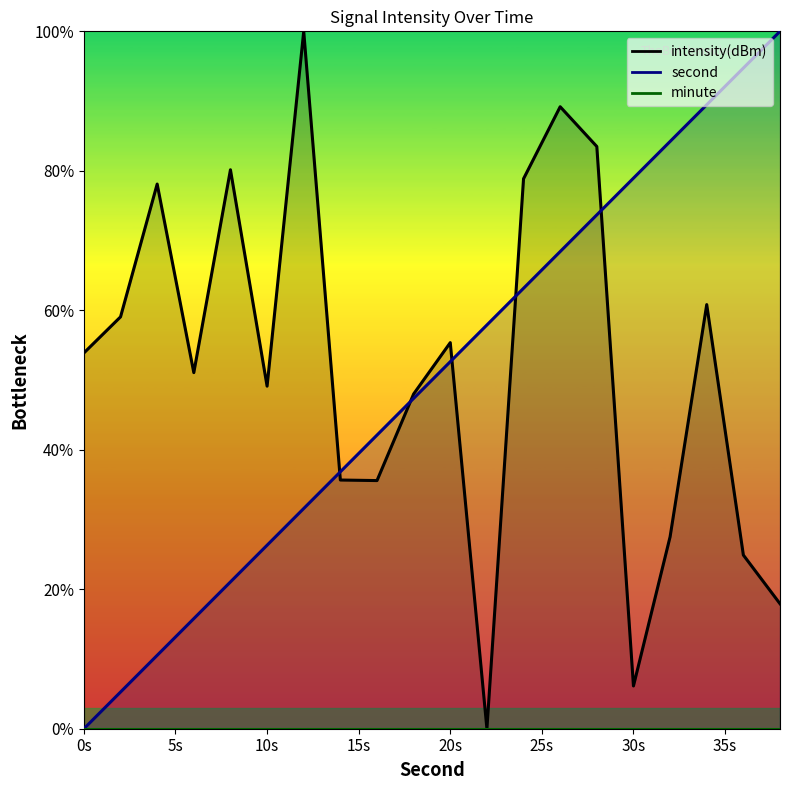

The intensity(dBm) series shows 6.1 at 30s. True or false?

True